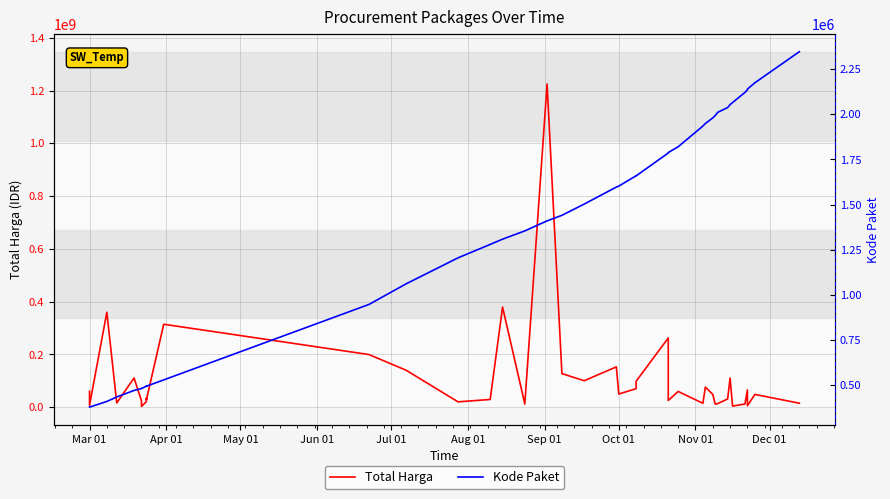

Where does the Kode Paket series first go above 1597005?

Oct 01